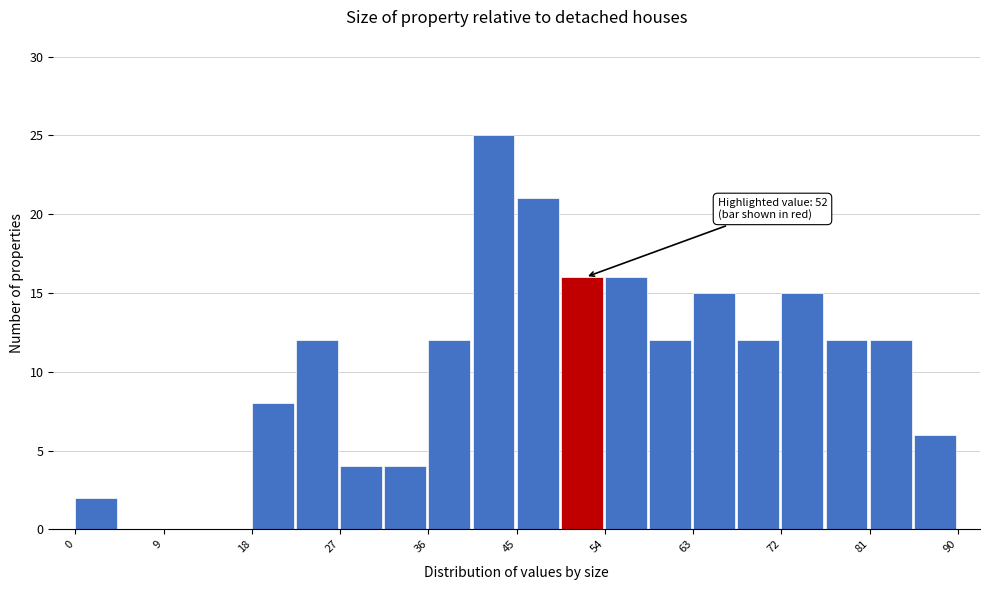

Over which range of the x-axis is the bar tallest?

40.5 to 45.0